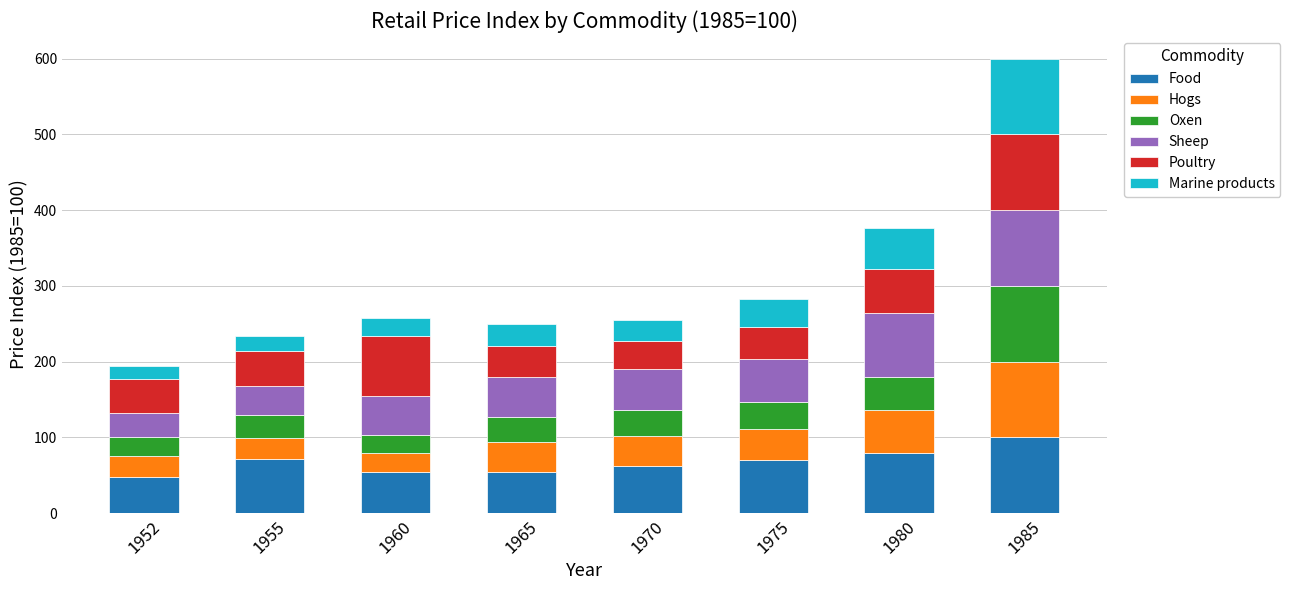

How many bars are there in total?

8